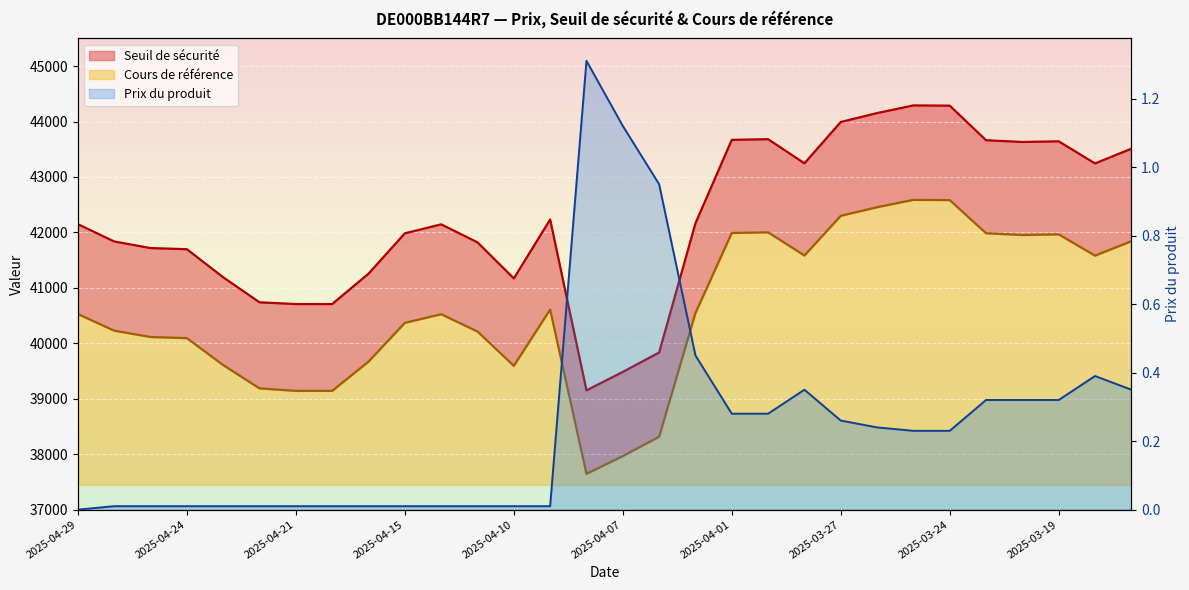

Is the value of Prix du produit at 2025-04-29 greater than the value of Cours de référence at 2025-03-27?

No